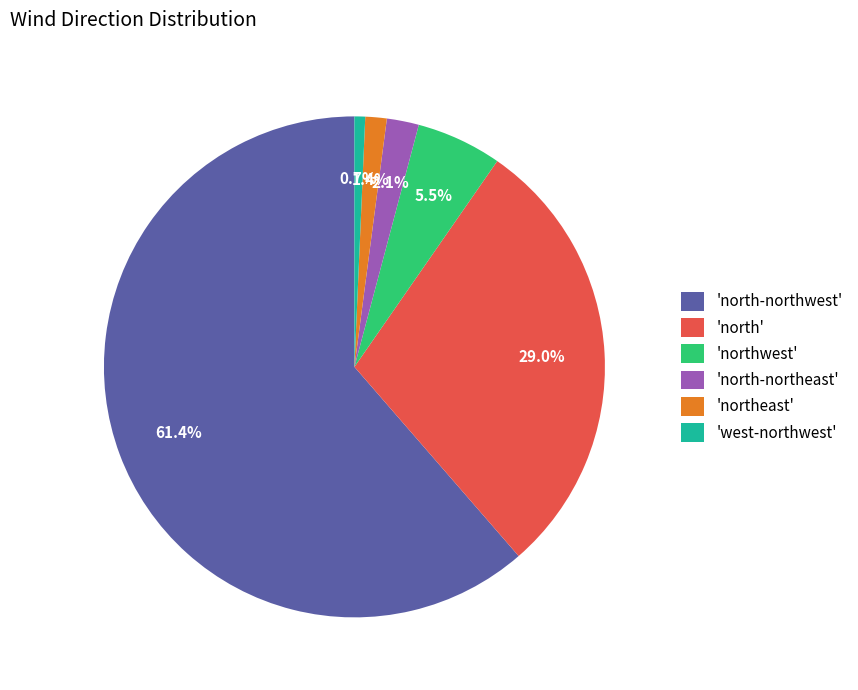

Approximately how many times larger is the value at 'northeast' compared to 'north-northeast'?

0.7